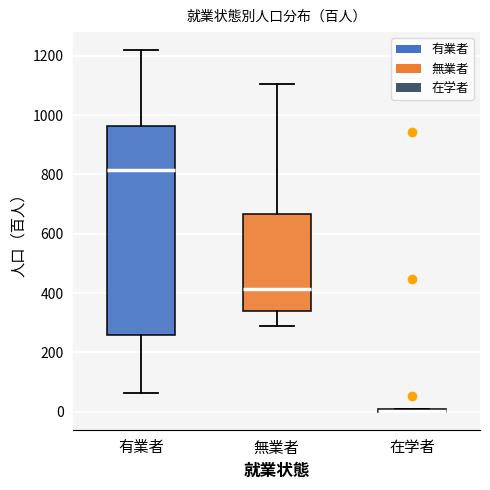

Reading left to right, read every box against the y-axis: the position of its median line, the range the box covers, and the ends of its whiskers. The values are not printed on the chart, so give them approximately, as read against the axis.

有業者: median 820, box 260 to 960, whiskers 60 to 1220
無業者: median 420, box 340 to 660, whiskers 280 to 1100
在学者: box collapsed to a line at 0, whiskers 0 to 0